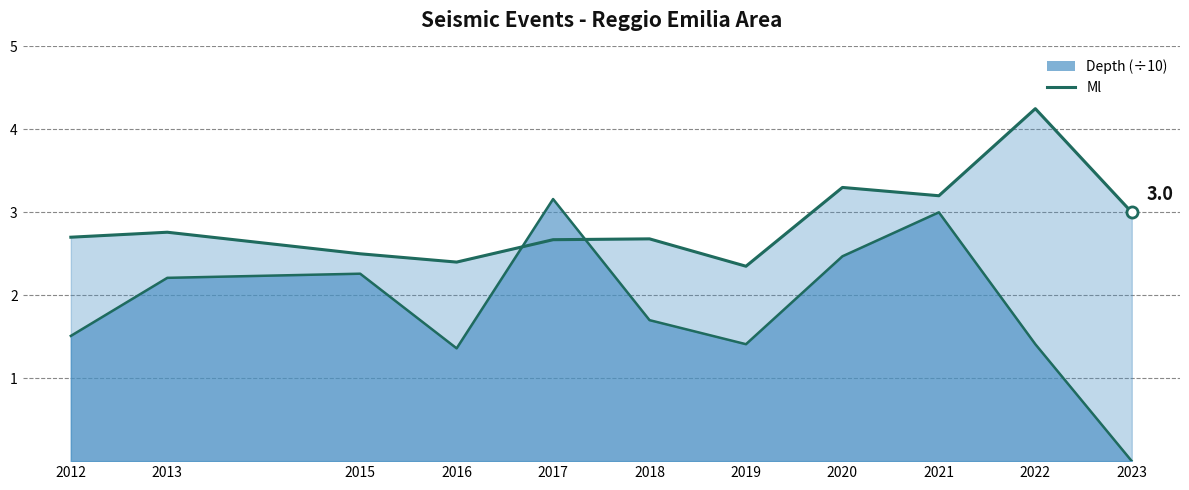

Between 2016 and 2020, which is larger?

2020